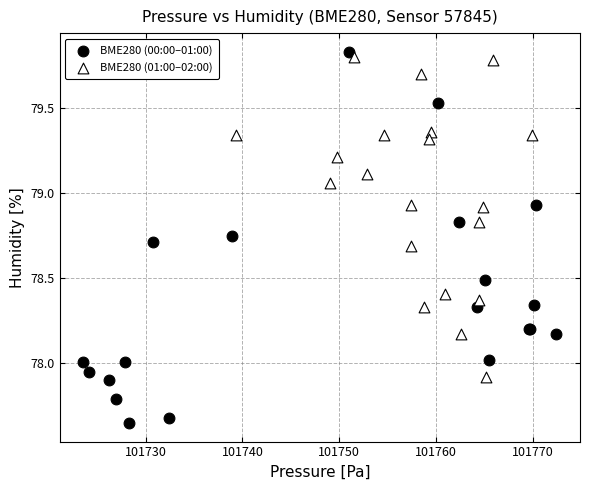

Which series reaches the minimum Y coordinate?

BME280 (00:00–01:00)